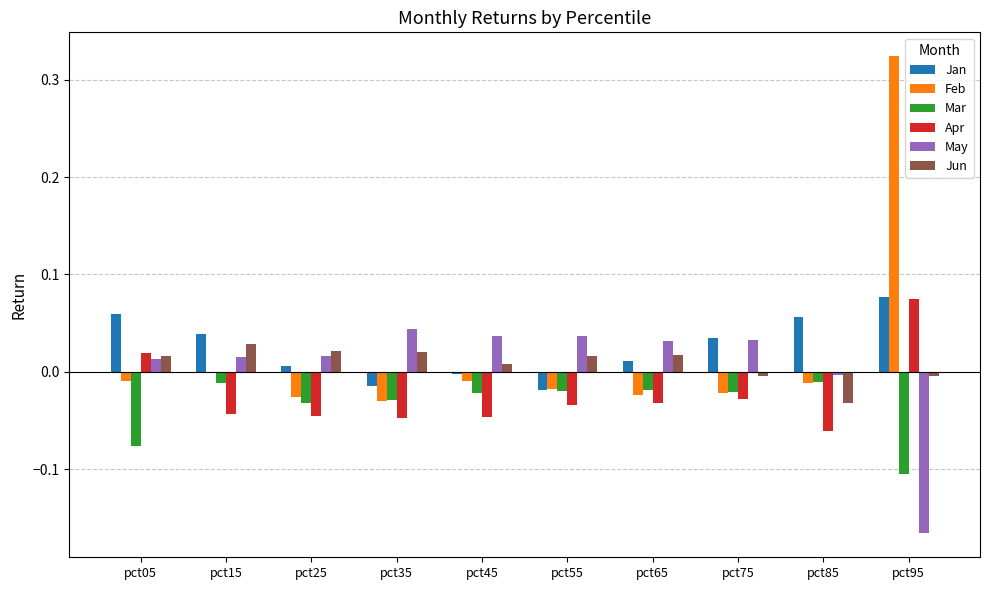

How many positive values does the Apr series have?

2